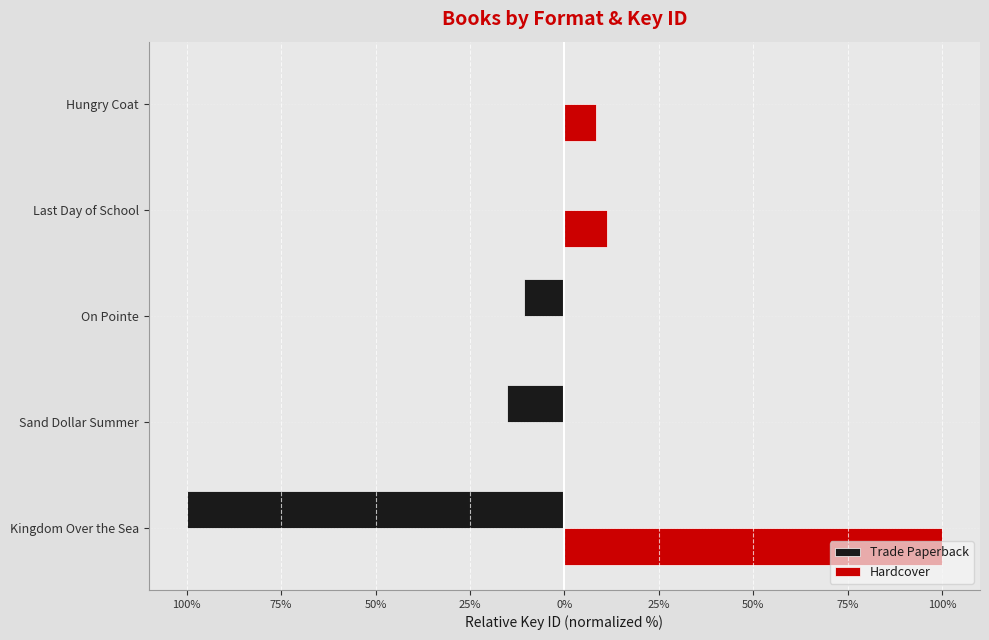

At how many categories does at least one series exceed 57?

1